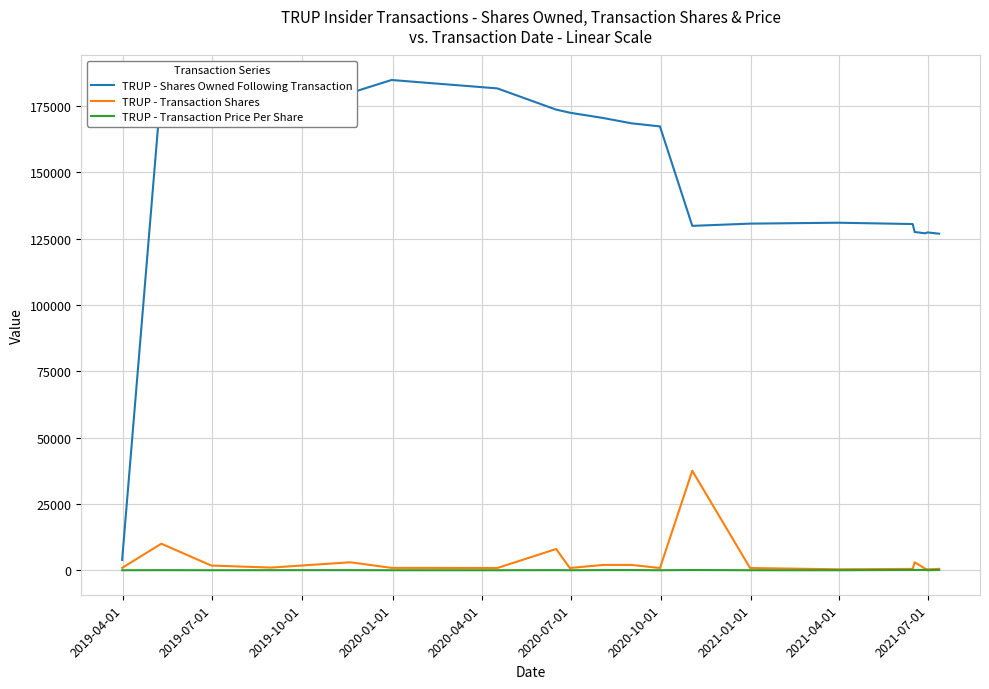

Which series has the largest total across all categories?

TRUP - Shares Owned Following Transaction